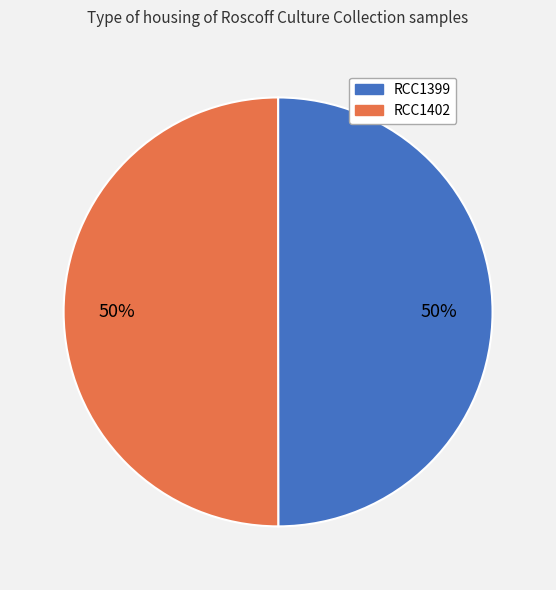

Count the number of slices in the pie.

2